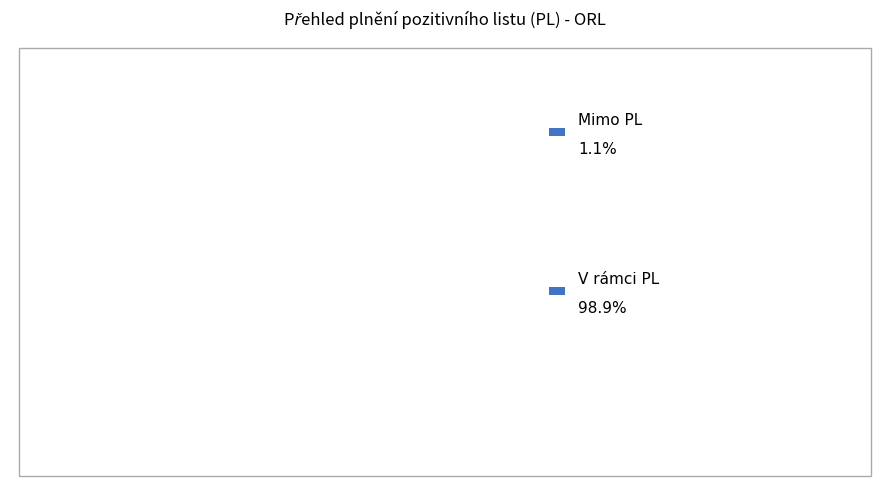

To the nearest percent, what is the difference between the largest and smallest slice percentages?

98%